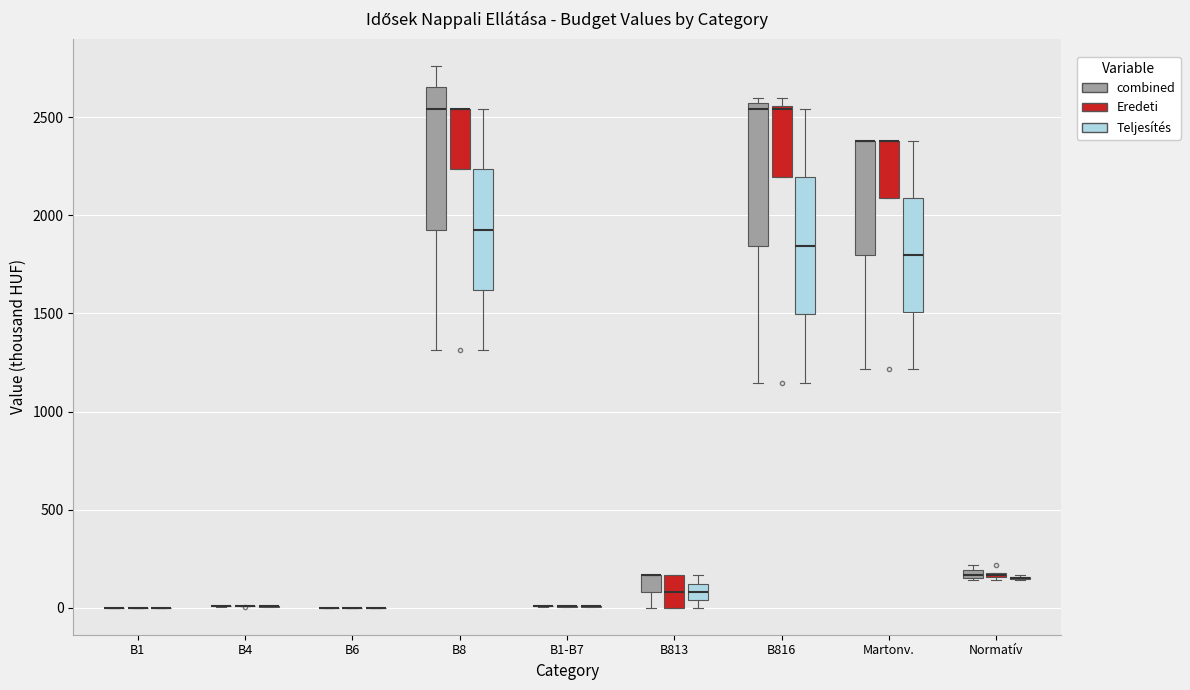

Where does the upper whisker of the box for B816 (Teljesítés) end on the y-axis? The values are not printed on the chart, so give them approximately, as read against the axis.

2550